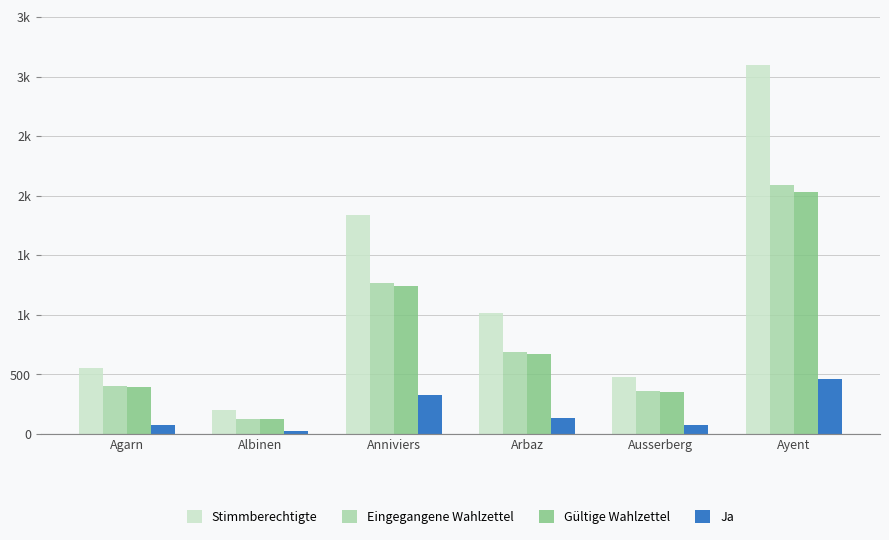

Where is Stimmberechtigte nearest to the value 1647?

Anniviers